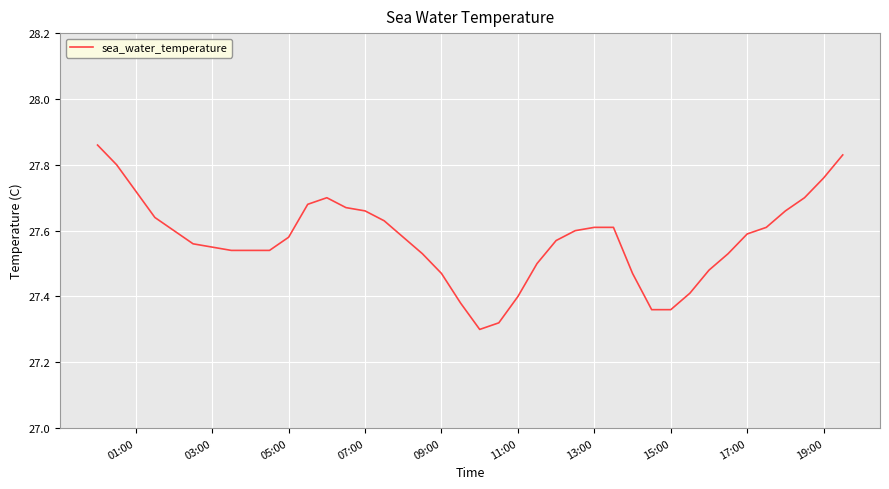

How many lines are shown in the chart?

1